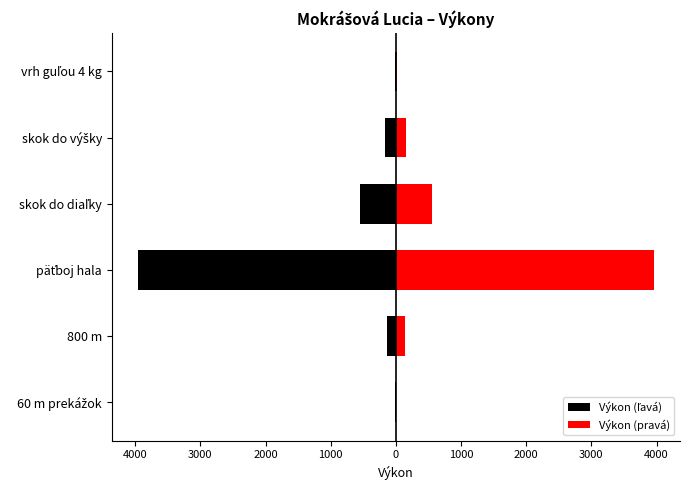

What is the lowest value of the Výkon (pravá) series?

8.8